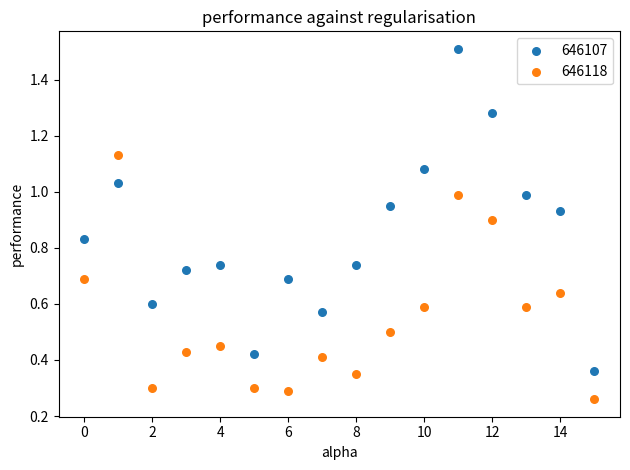

Which series contains the lowest Y value?

646118